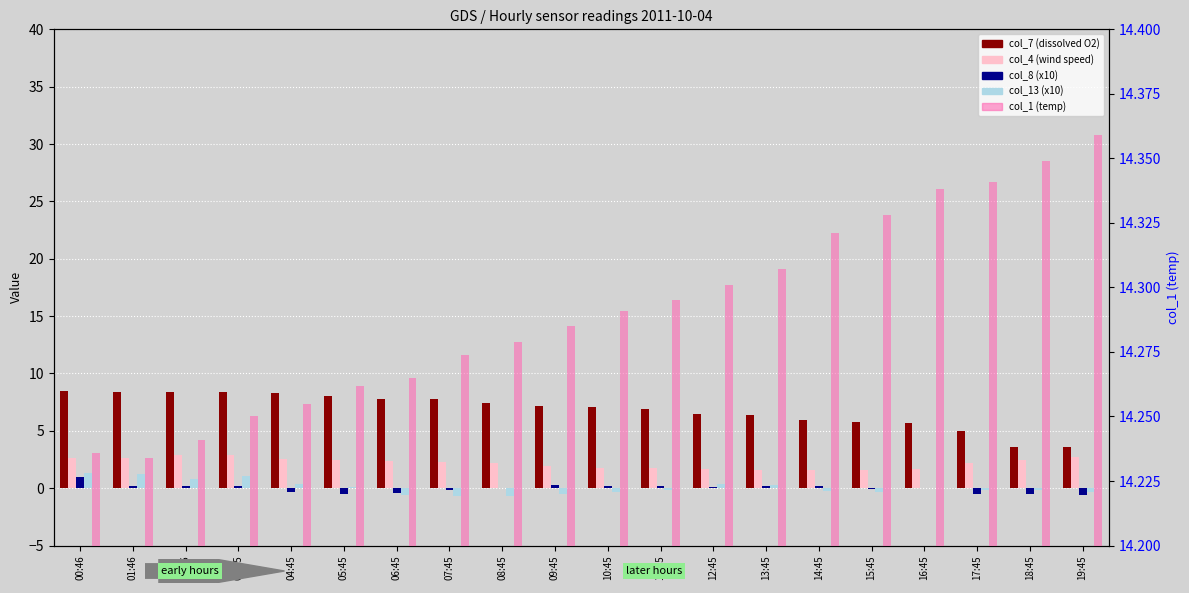

True or false: col_4 (wind speed) has a value of 1.7 at 12:45.

True